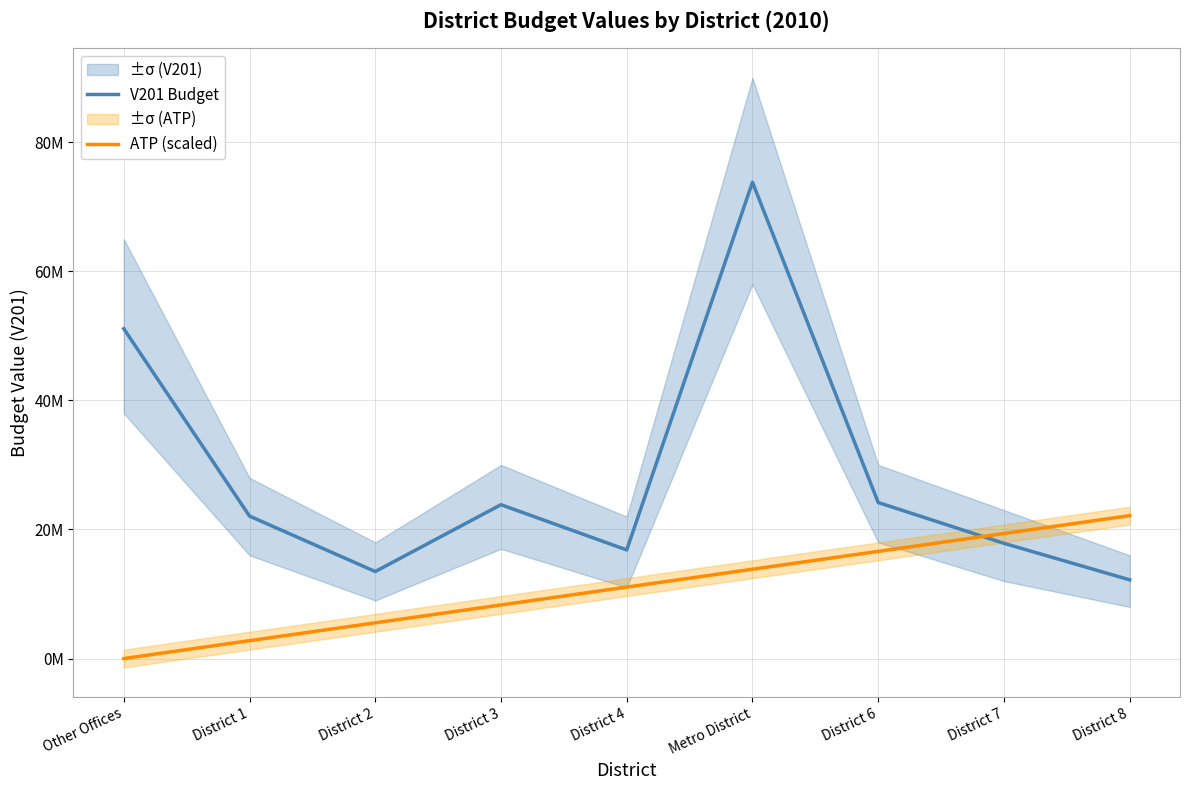

What is the difference between the second highest and minimum values in the ATP (scaled) series?

19375121.4